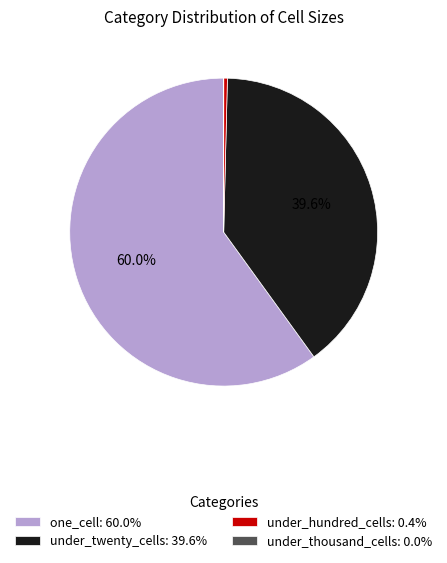

What portion of the pie excludes one_cell: 60.0%?

40.0%